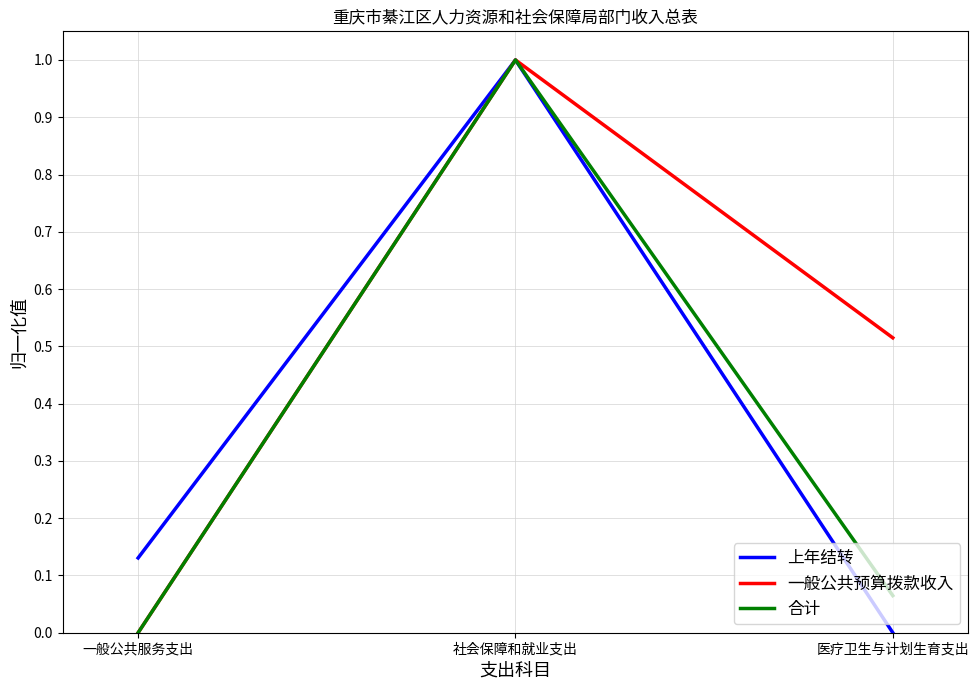

At which label is 合计 closest to 0?

一般公共服务支出